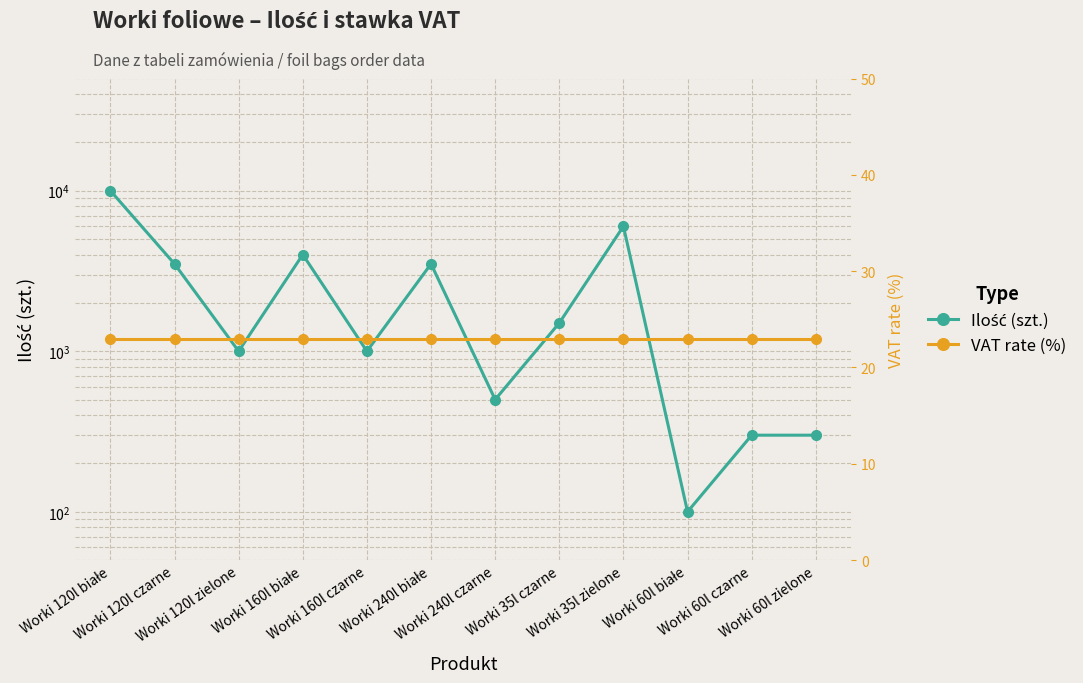

Is this an area chart (filled region under the line)?

No